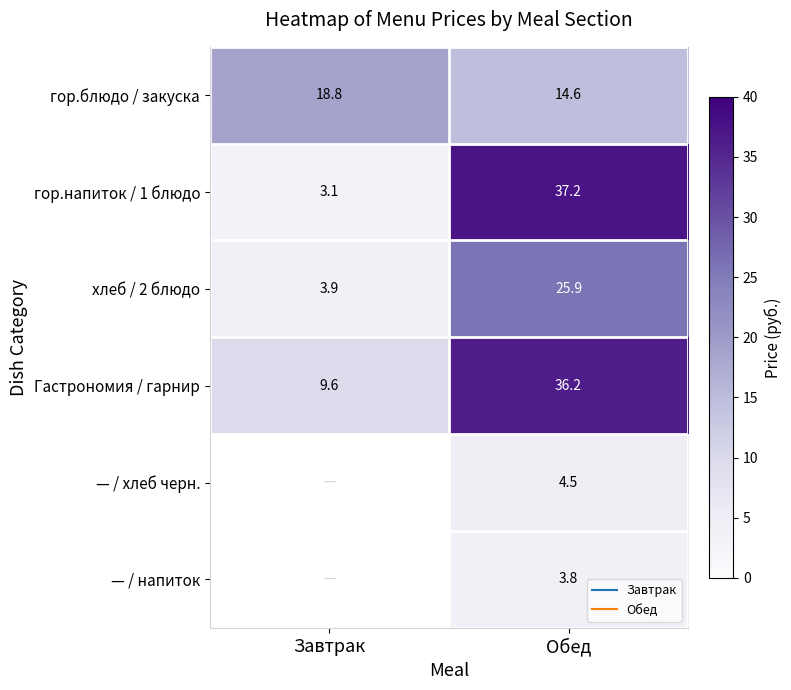

Which series has the widest spread of values?

гор.напиток / 1 блюдо